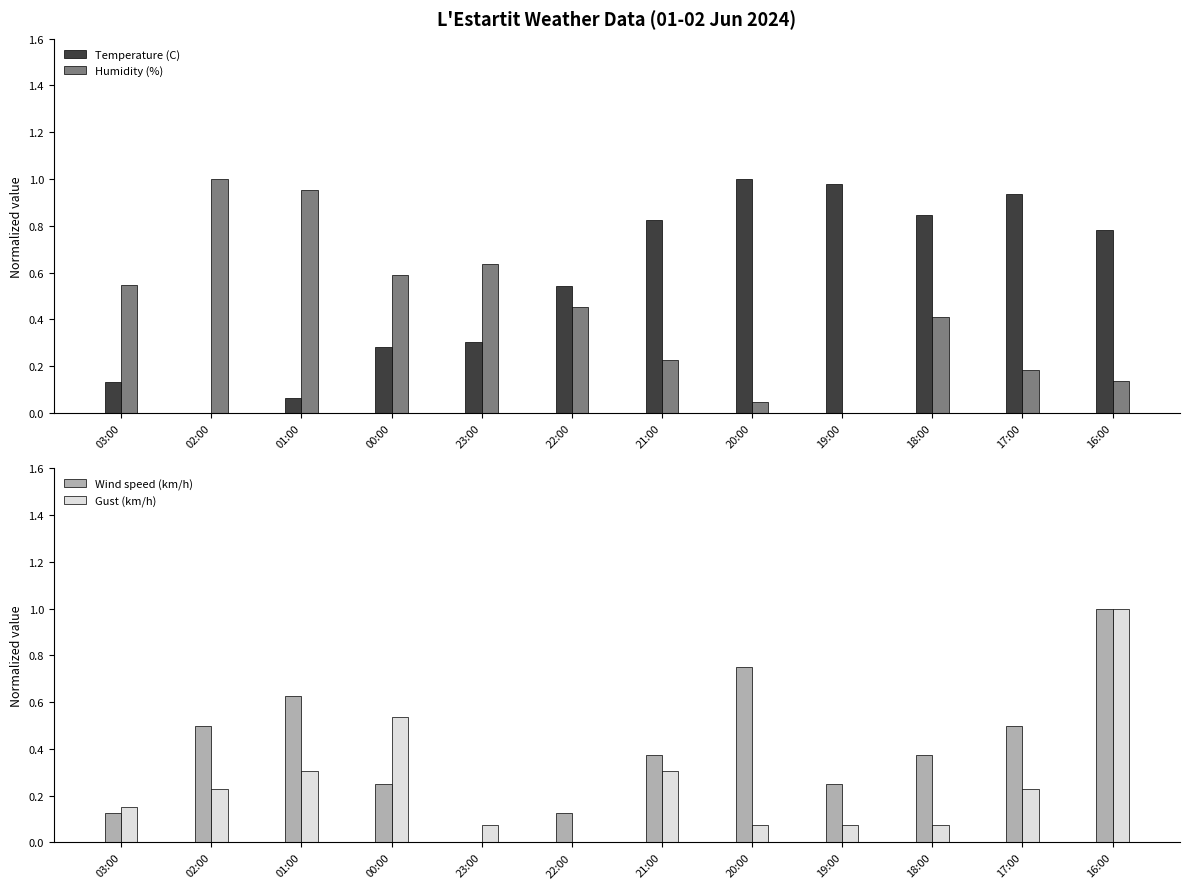

How many categories are shown in the chart?

12